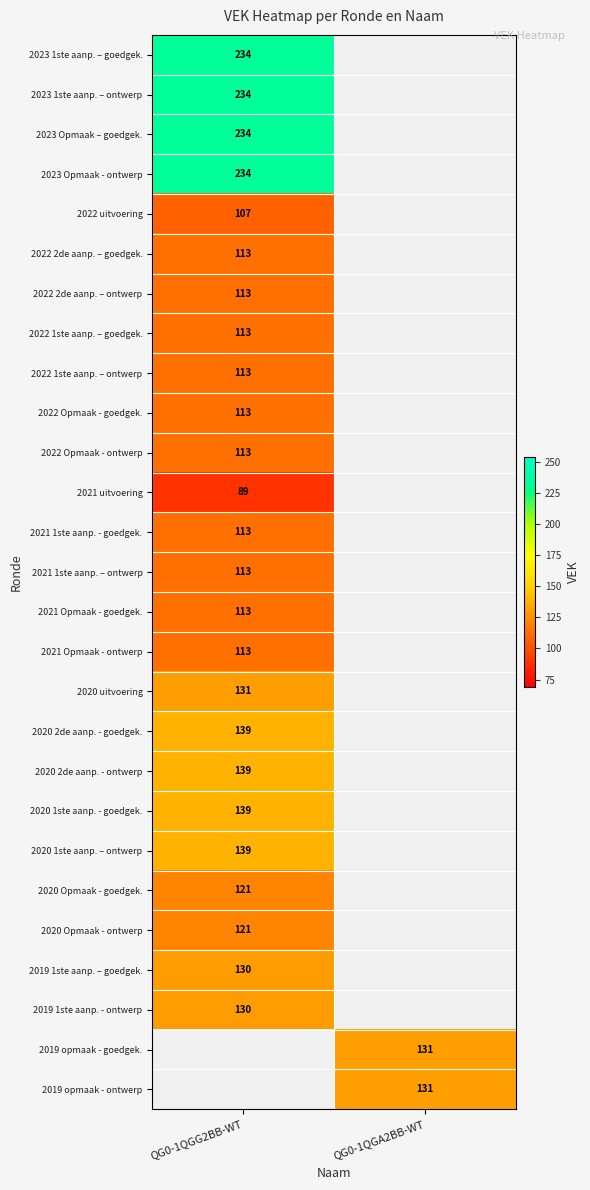

The value of 2020 1ste aanp. – ontwerp at QG0-1QGG2BB-WT is 139. True or false?

True